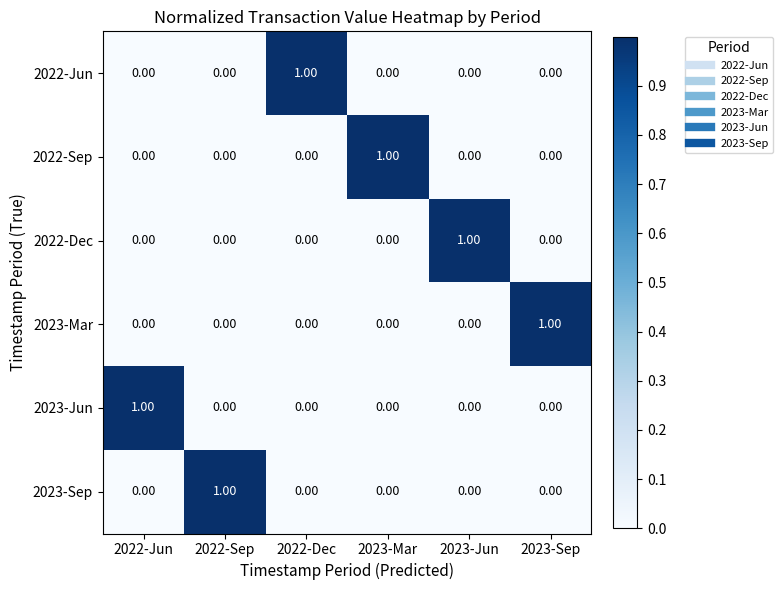

Which series has the largest total across all categories?

2022-Jun